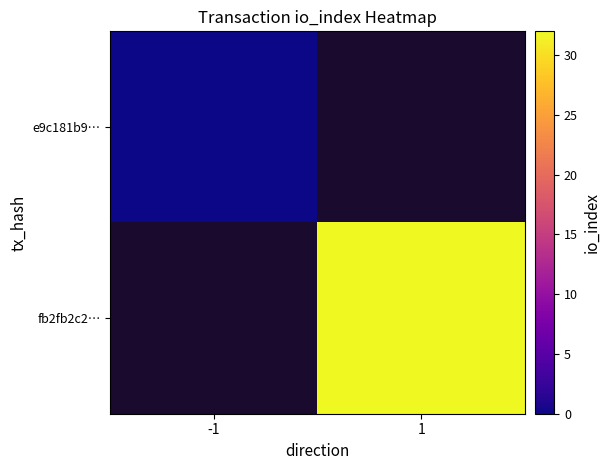

Which category has the highest value across all series?

1